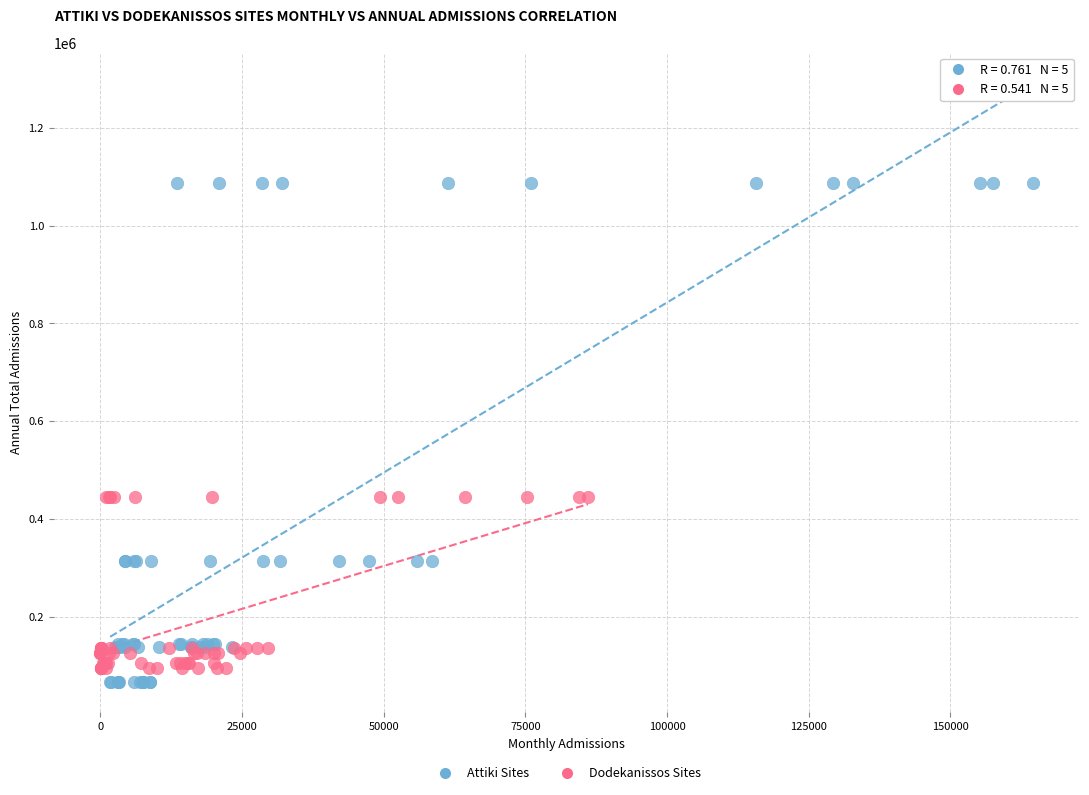

Which series has the widest spread of Y values?

Attiki Sites